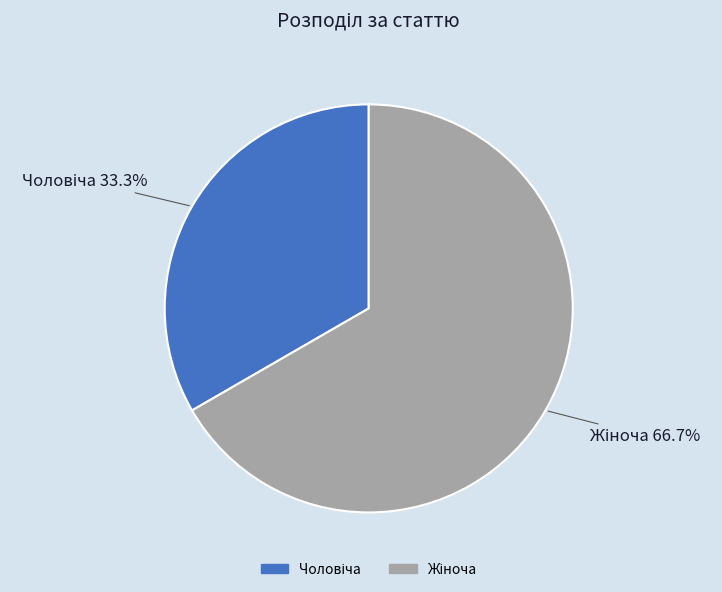

Is there any slice that represents more than half of the pie?

Yes